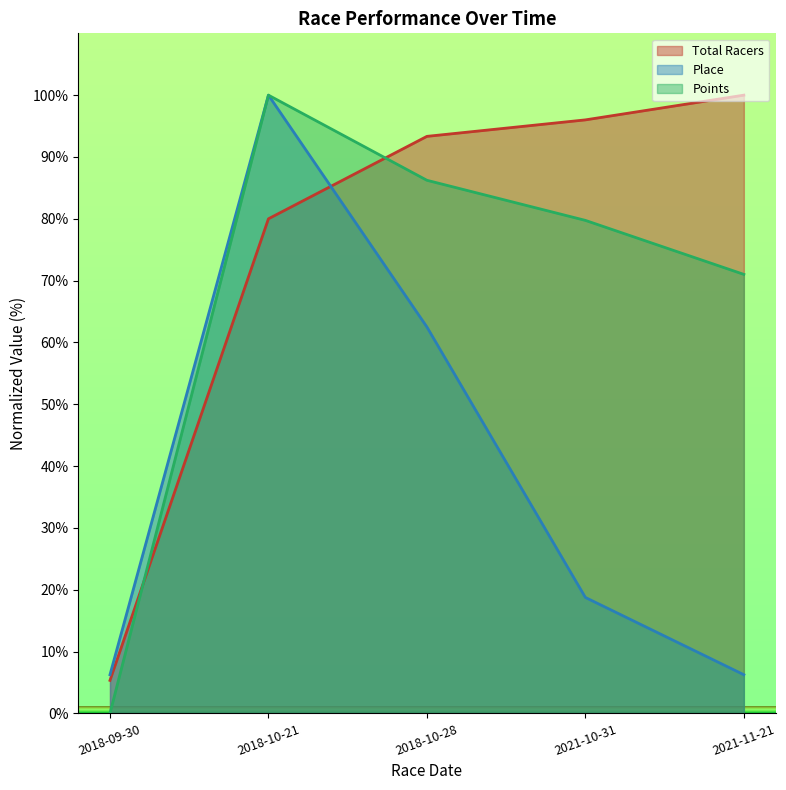

What is the greatest value displayed?

100.0